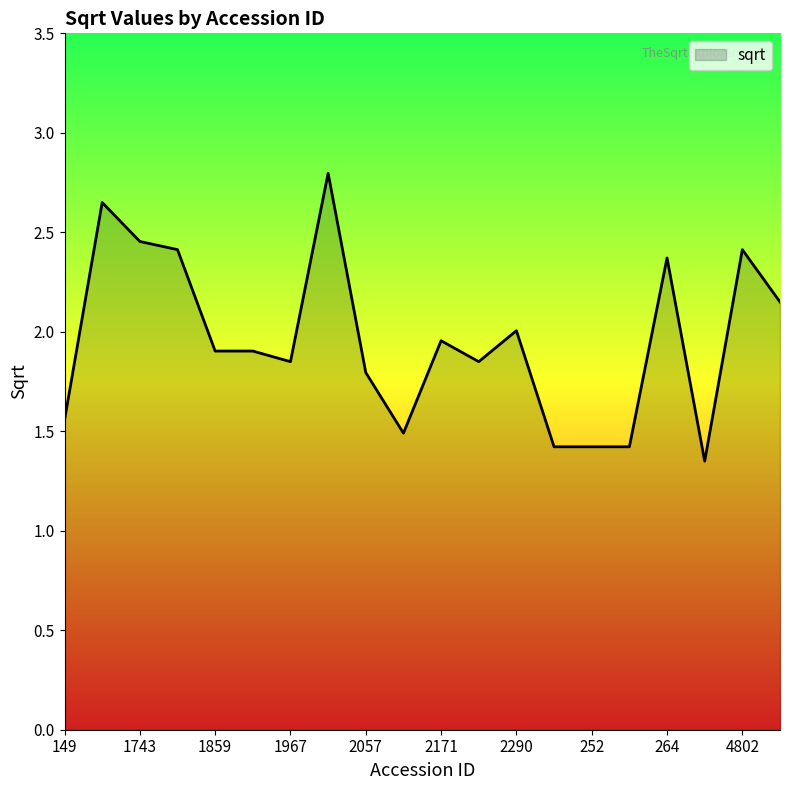

Count the number of data series in this chart.

1